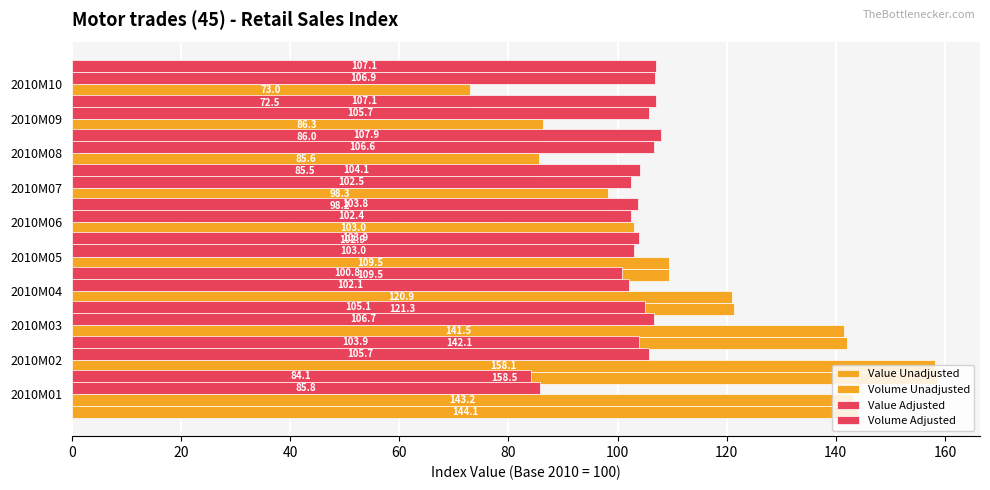

What are all the series names shown in the legend?

Value Unadjusted, Volume Unadjusted, Value Adjusted, Volume Adjusted